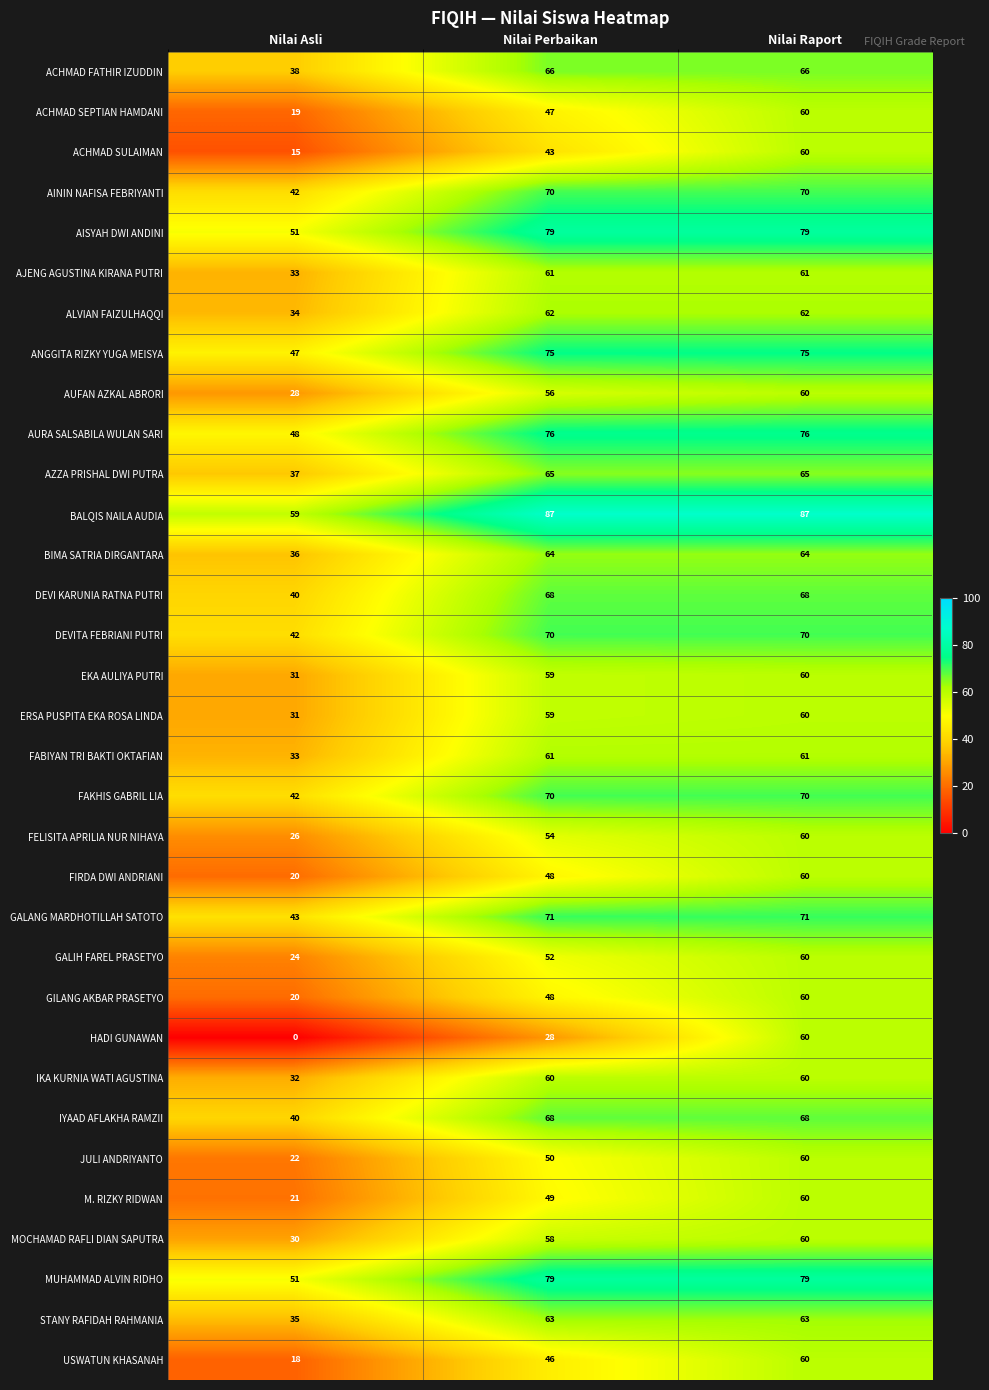

What is the greatest value displayed?

87